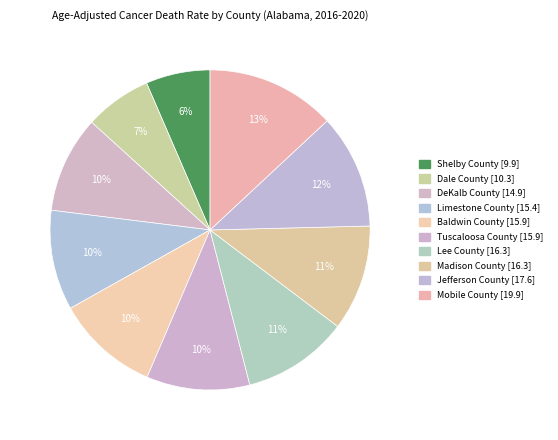

Is Tuscaloosa County the majority of the pie?

No